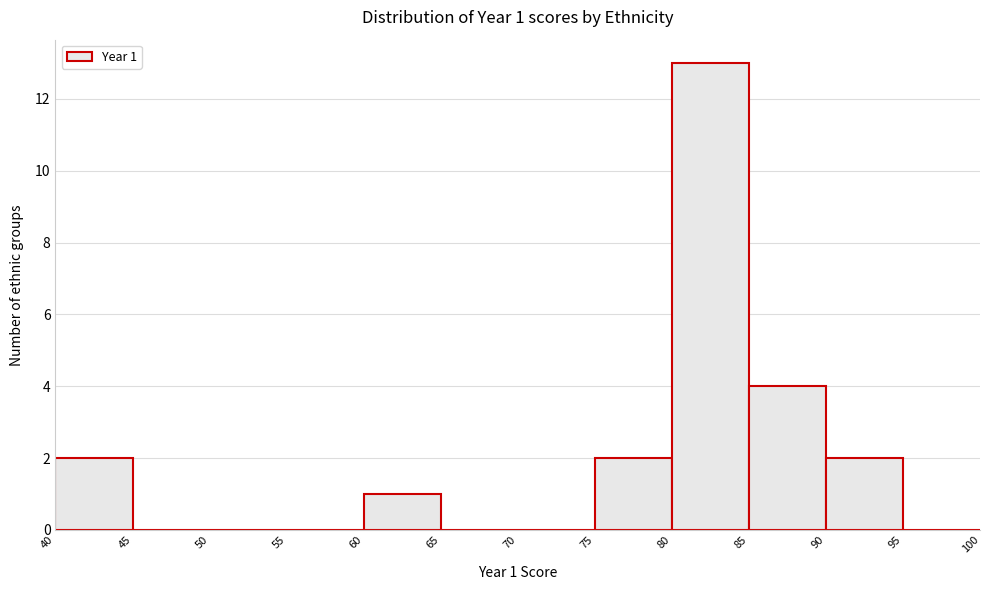

Which range on the x-axis has the tallest bar?

80 to 85